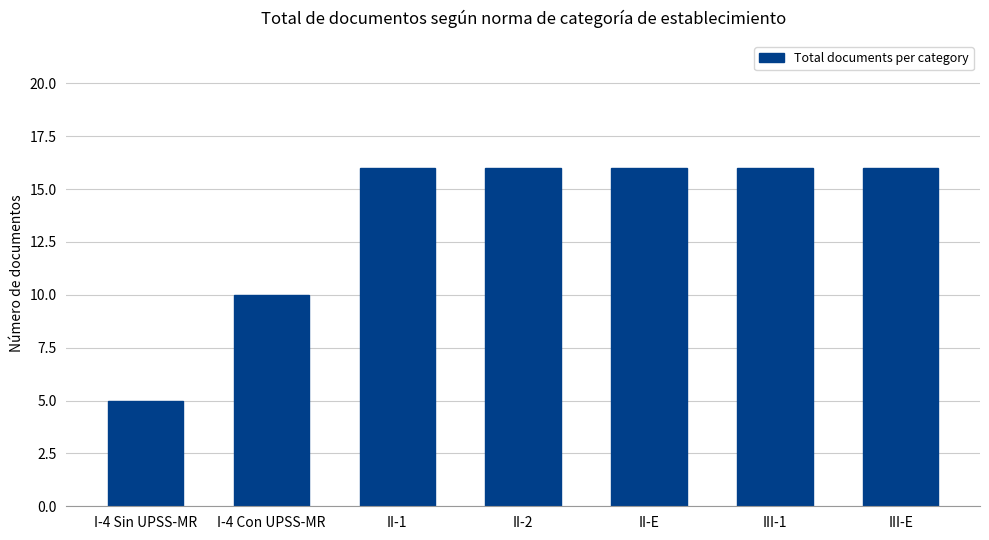

Is it true that the value at III-E is 16?

True